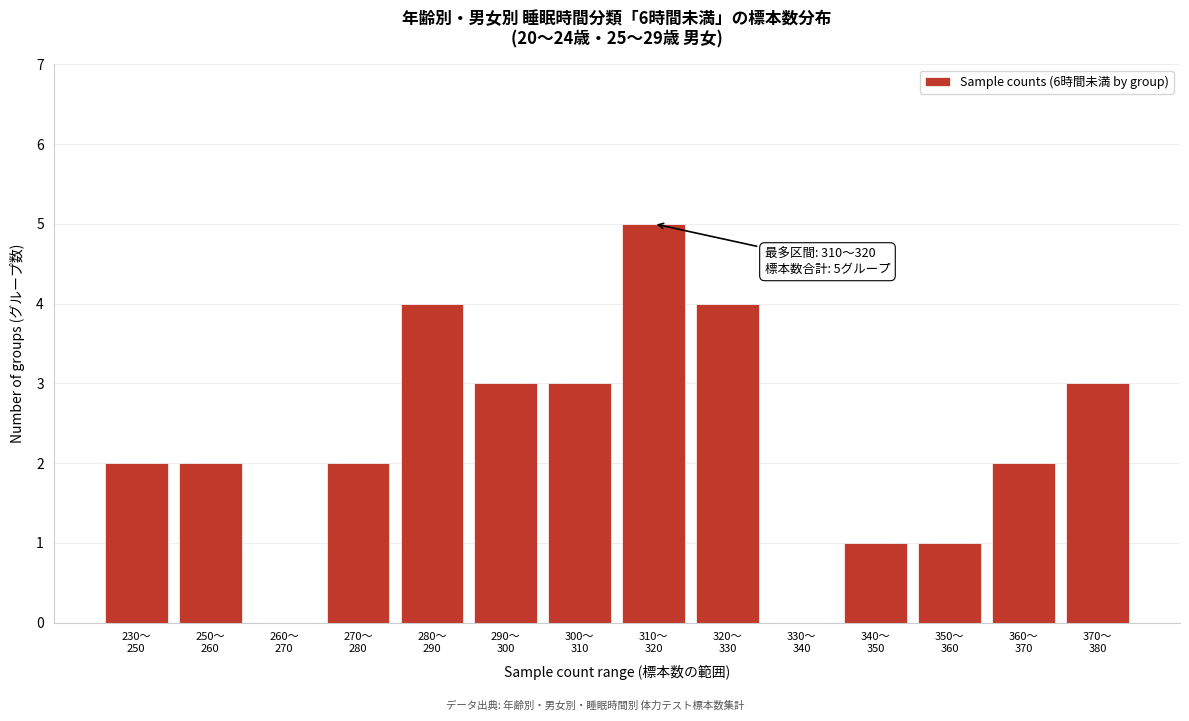

What is the maximum value shown in the chart?

5